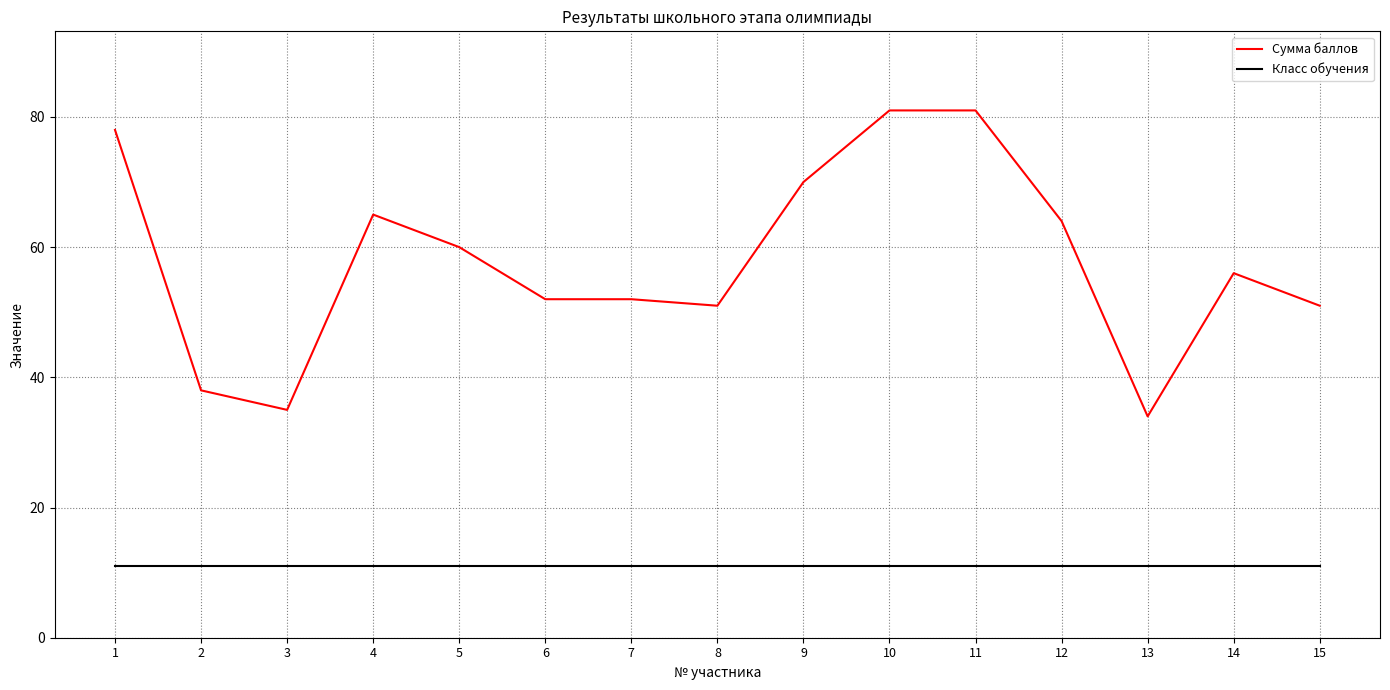

At how many categories does at least one series exceed 76?

3